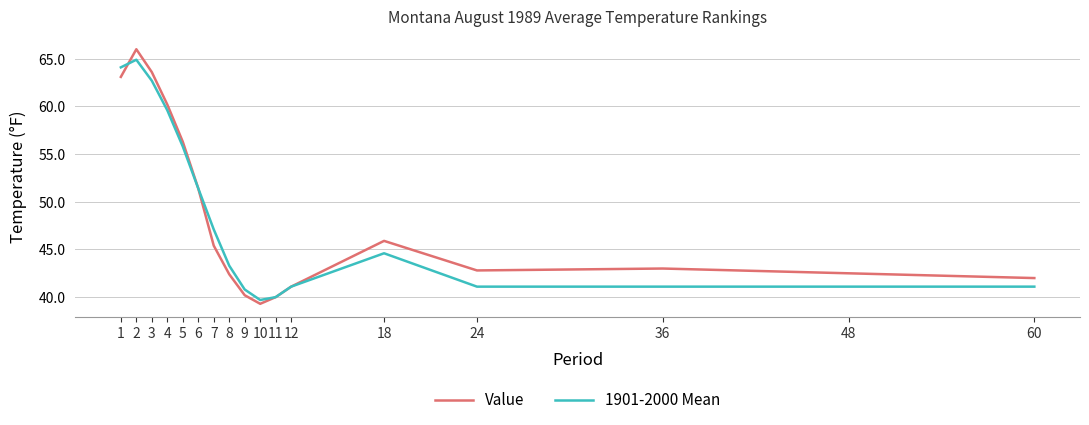

What is the total value across all series at 24?

83.9